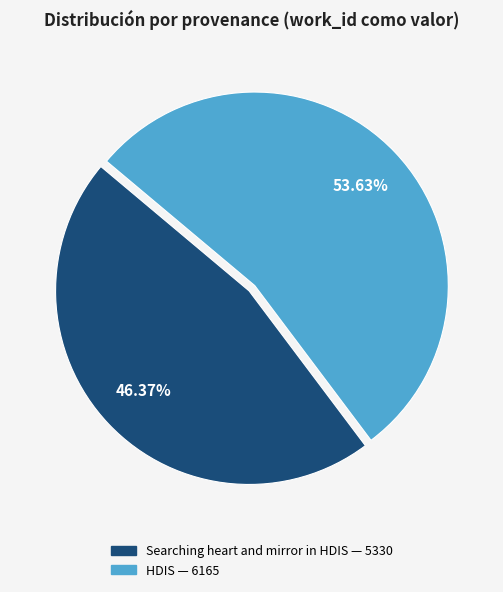

What is the ratio of the value at HDIS to the value at Searching heart and mirror in HDIS?

1.2